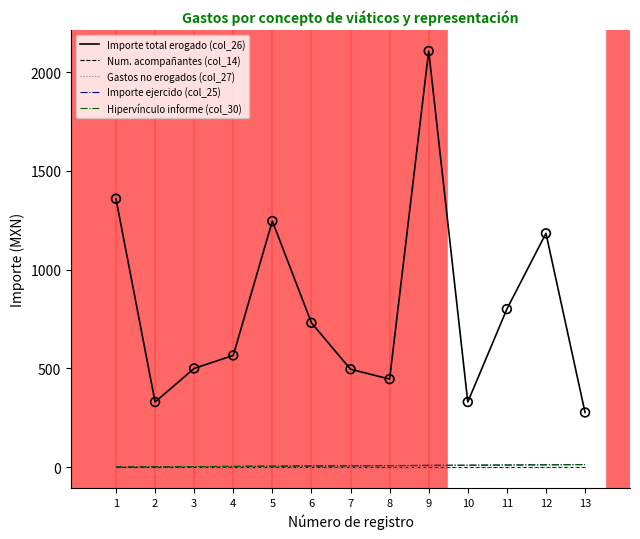

Is this an area chart (filled region under the line)?

No